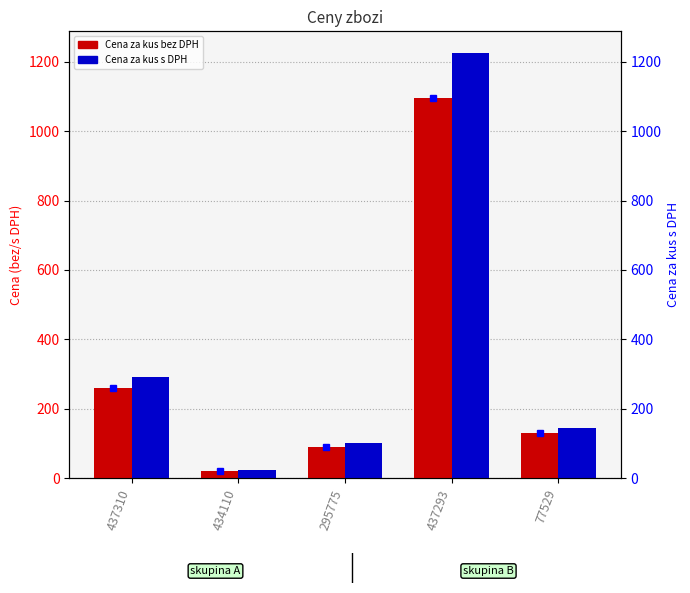

Between 434110 and 295775, which series saw the biggest shift?

Cena za kus s DPH